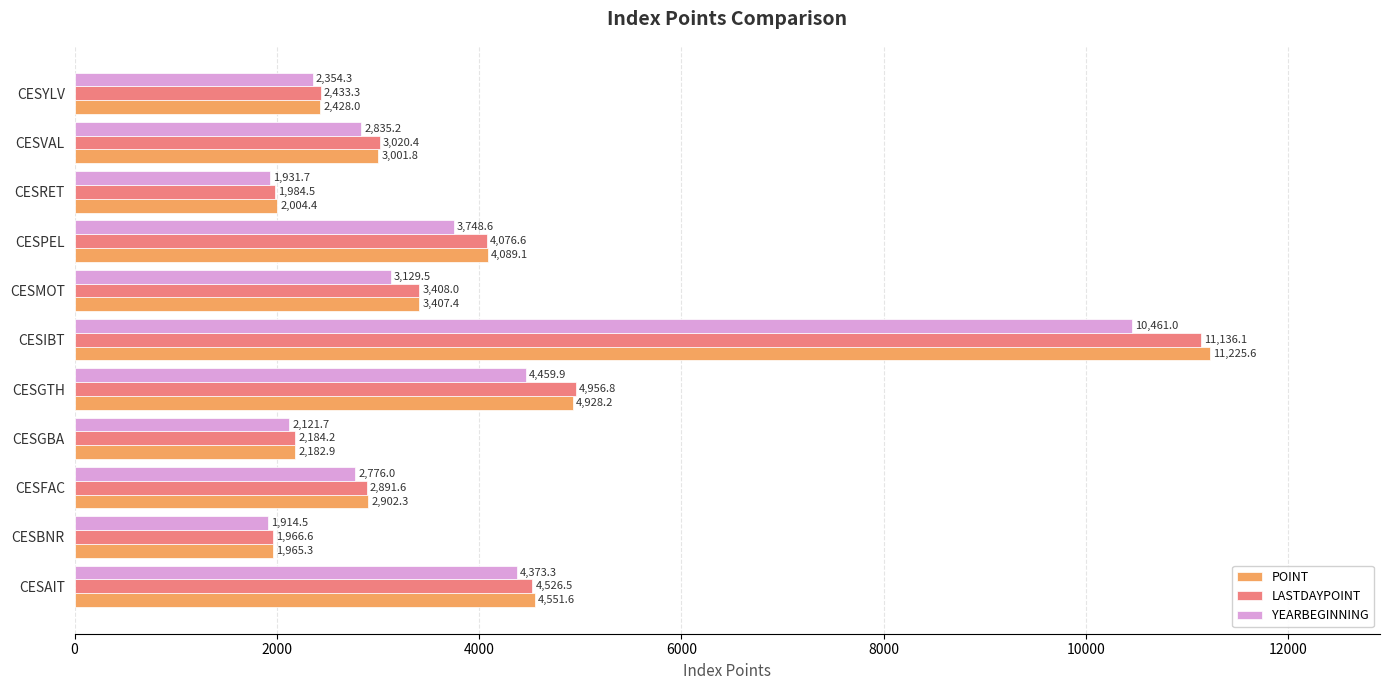

How many values in the LASTDAYPOINT series are below 3020?

5